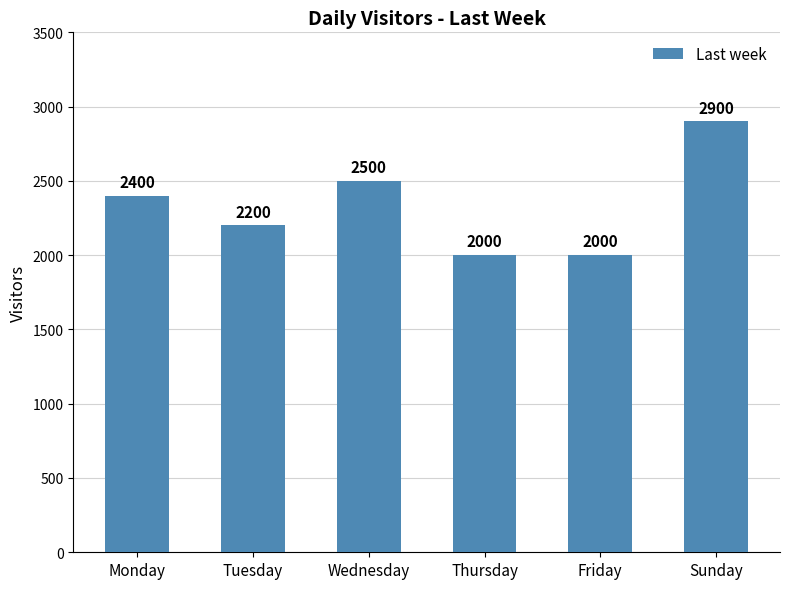

What is the smallest value displayed?

2000